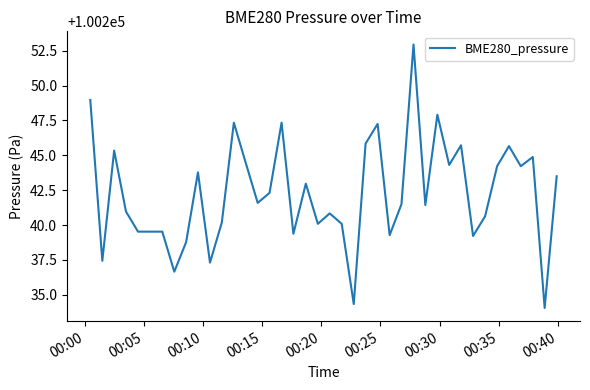

What is the greatest value displayed?

100252.9